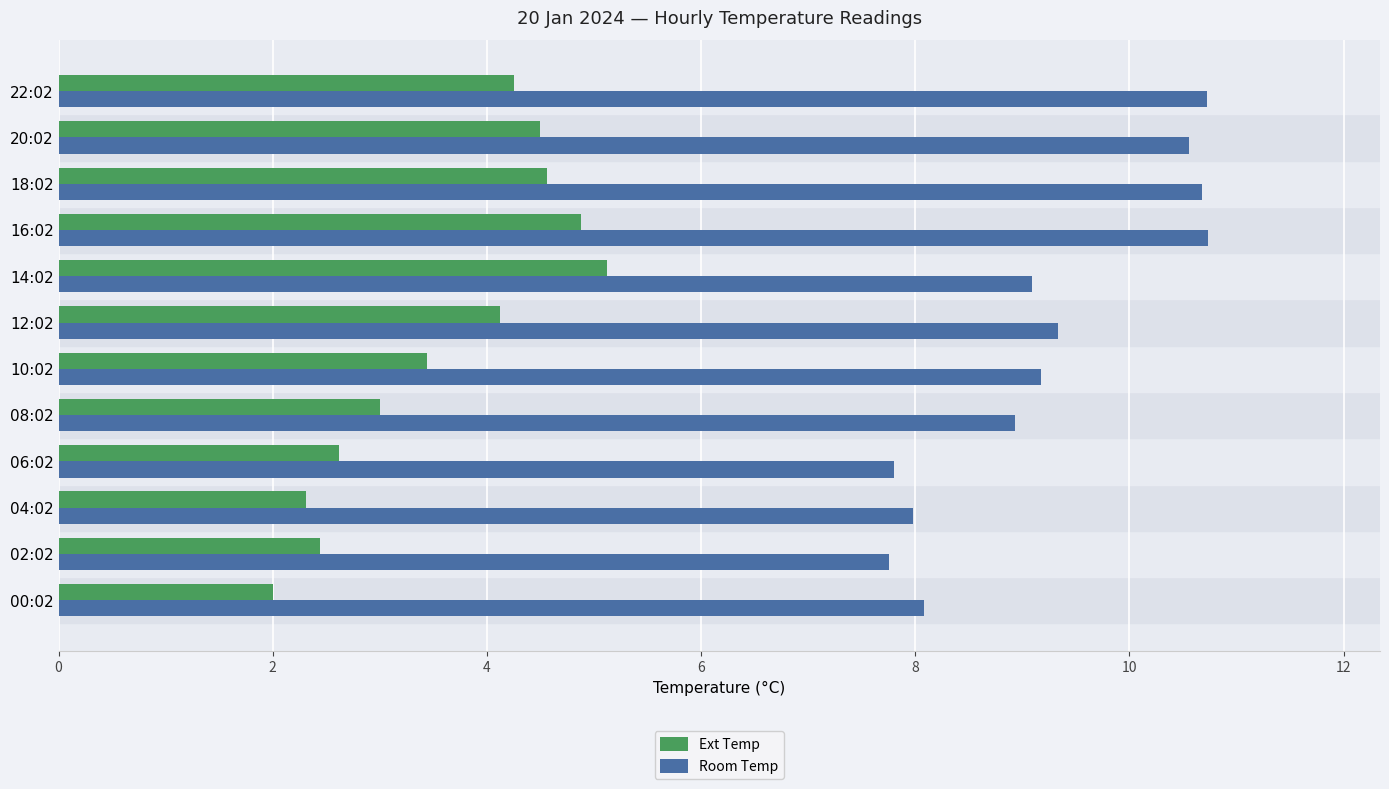

What is the highest value of the Room Temp series?

10.7